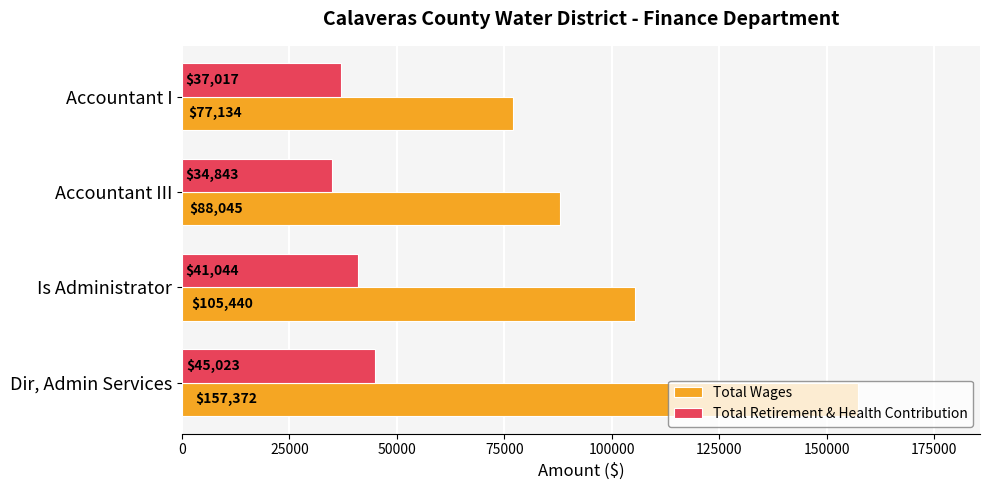

The Total Wages series shows 88045 at Accountant III. True or false?

True